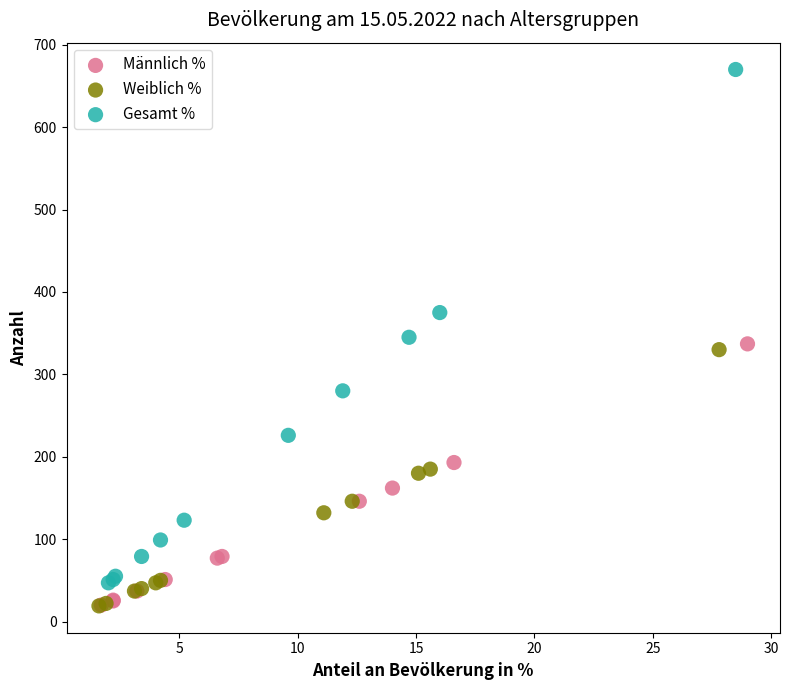

Which series contains the highest Y value?

Gesamt %